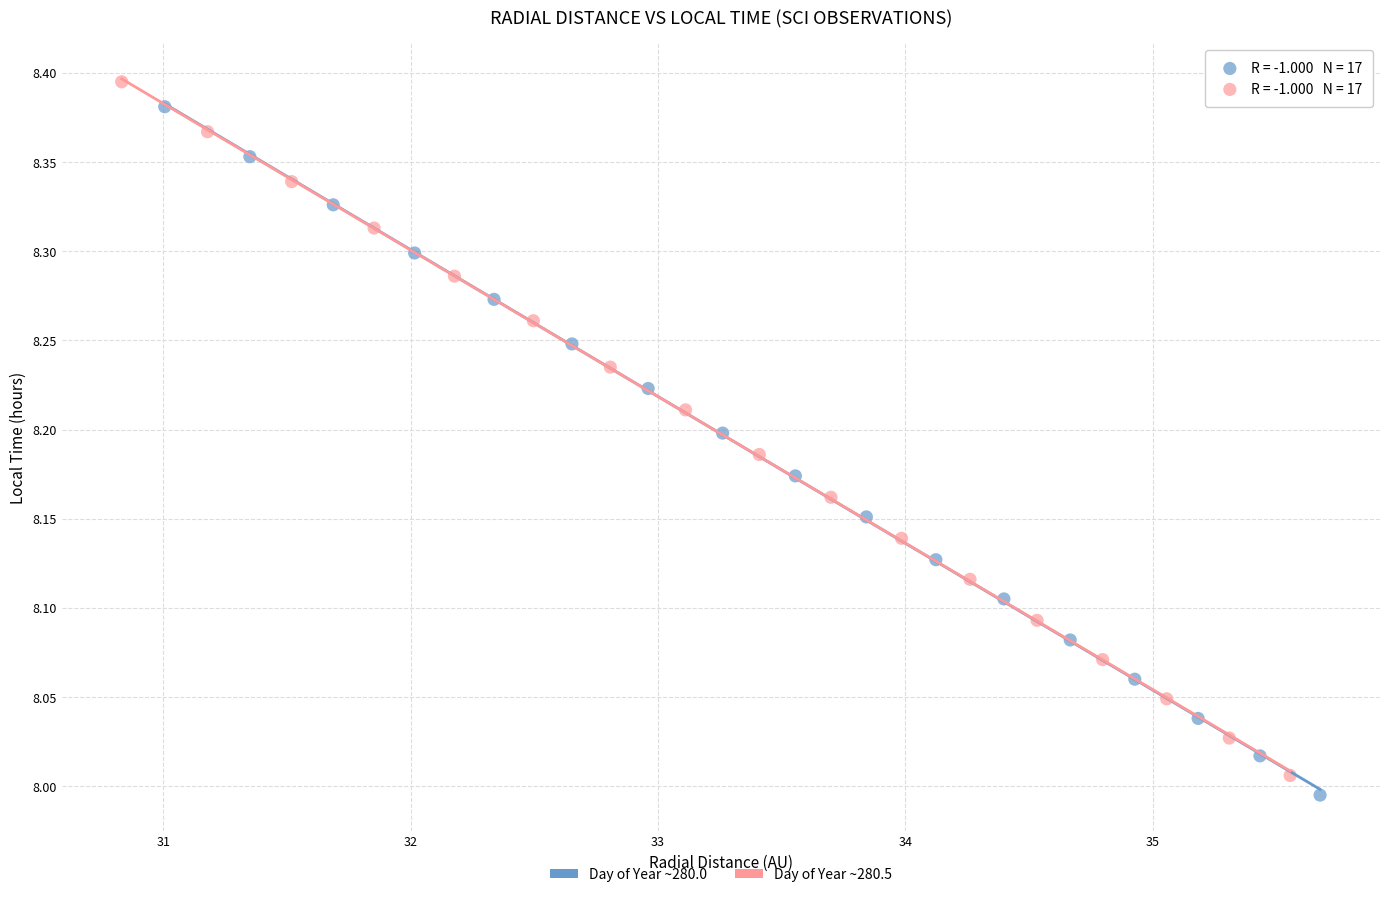

Which series reaches the maximum Y coordinate?

Day of Year ~280.5